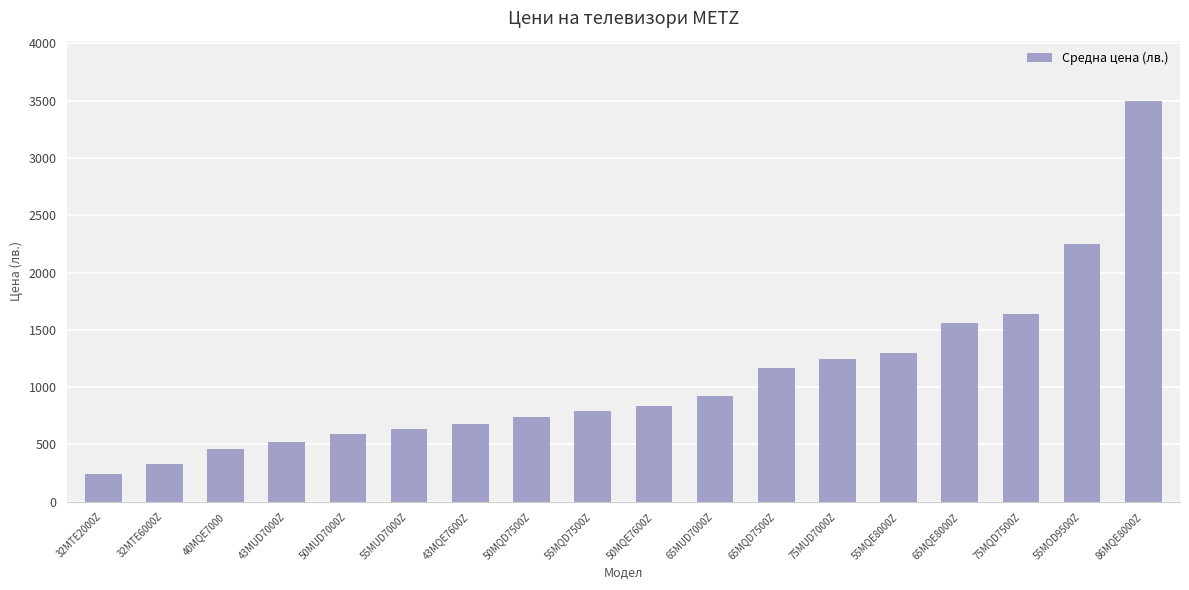

Reading left to right, extract all data points from this chart.

32MTE2000Z=239.0	32MTE6000Z=329.0	40MQE7000=459.0	43MUD7000Z=519.0	50MUD7000Z=589.0	55MUD7000Z=639.0	43MQE7600Z=679.0	50MQD7500Z=739.0	55MQD7500Z=789.0	50MQE7600Z=835.0	65MUD7000Z=919.0	65MQD7500Z=1169.0	75MUD7000Z=1249.0	55MQE8000Z=1299.0	65MQE8000Z=1559.0	75MQD7500Z=1639.0	55MOD9500Z=2249.0	86MQE8000Z=3499.0